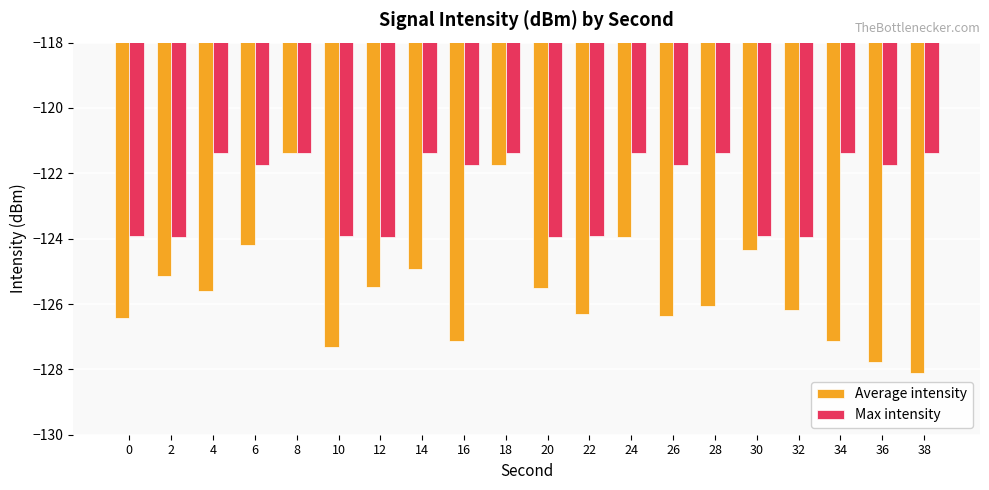

At 32, list the series in order from smallest to largest.

Average intensity, Max intensity